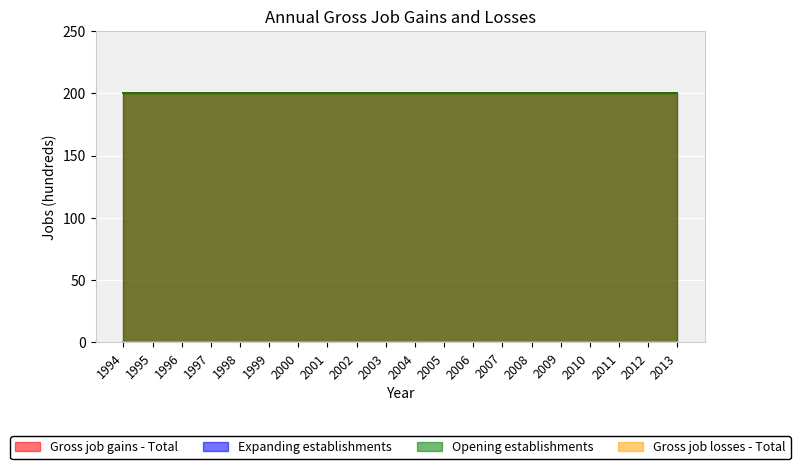

The Expanding establishments series shows 0 at 2000. True or false?

True